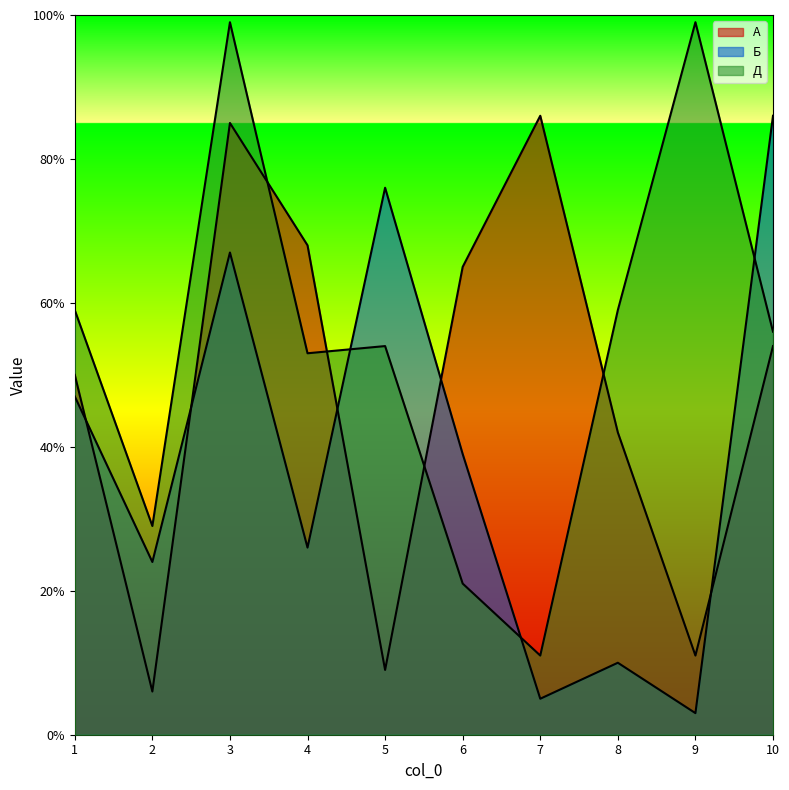

At how many categories does at least one series exceed 85?

4